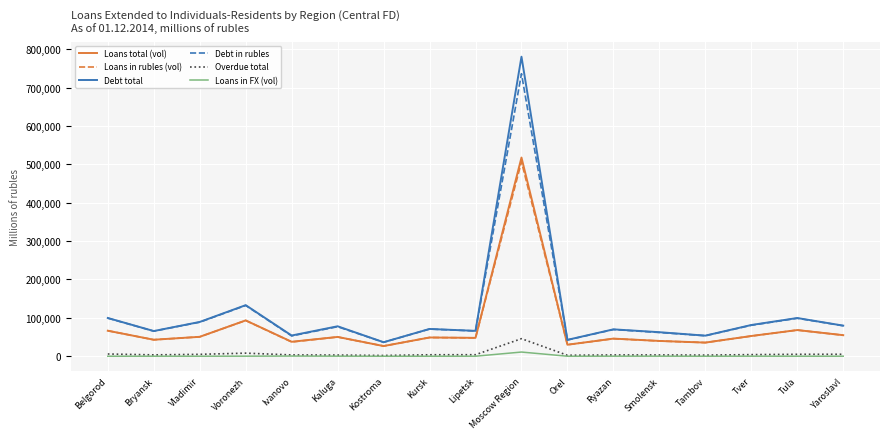

What is the maximum value for Debt total?

780277